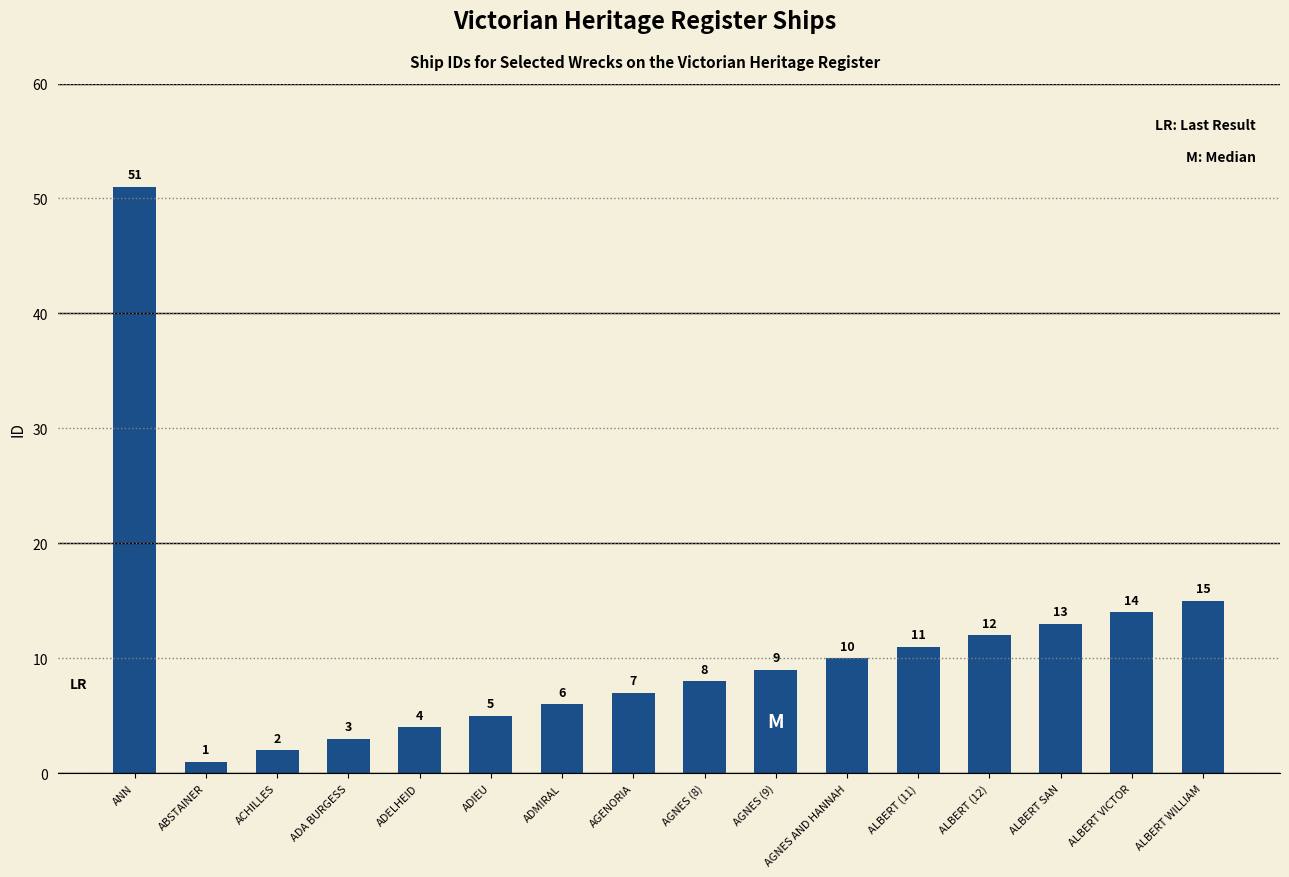

What is the difference between the maximum and minimum values?

50